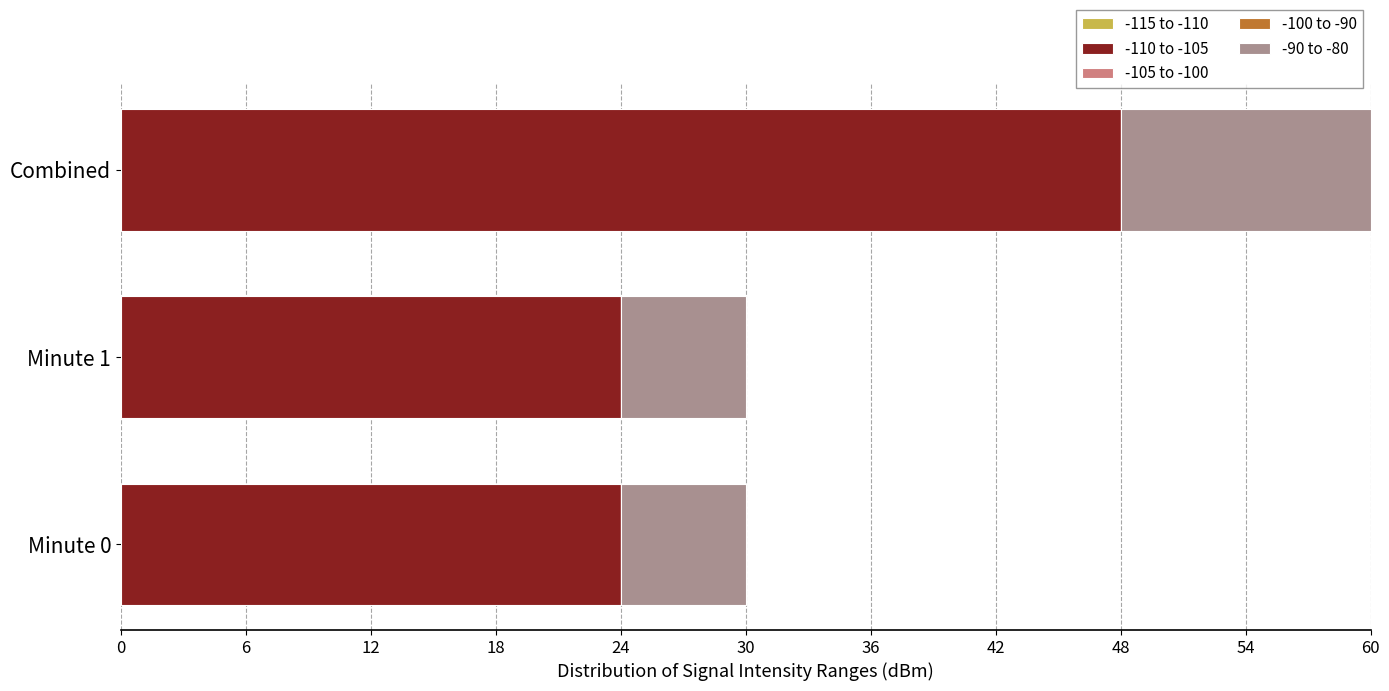

The value of -110 to -105 at Minute 1 is 24. True or false?

True